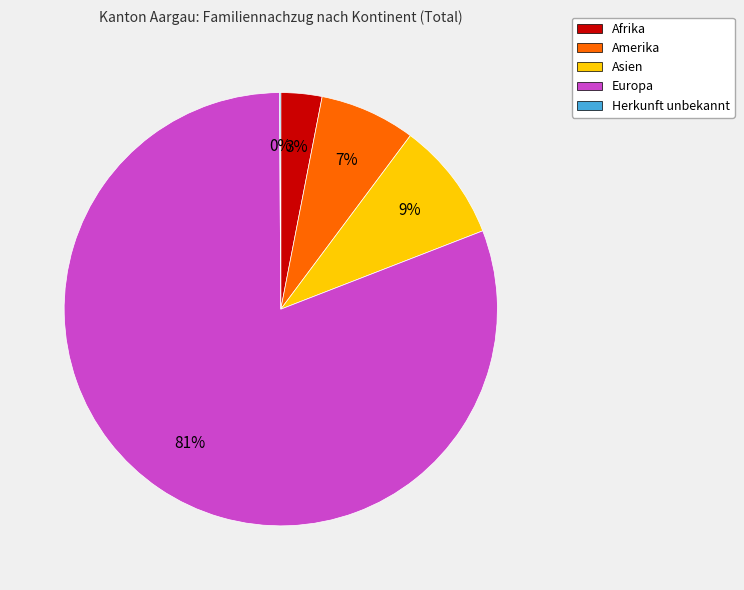

To the nearest percent, what is the combined percentage of Afrika and Asien?

12%